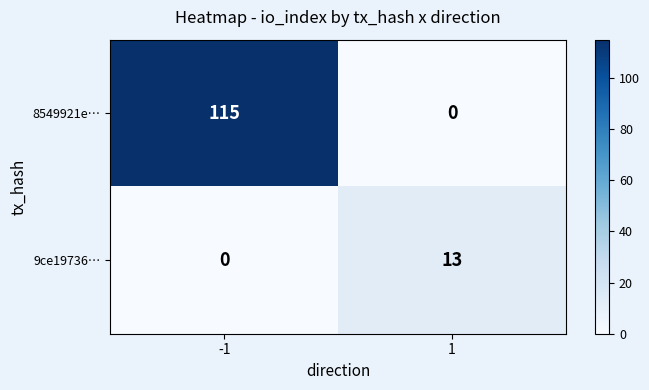

What is the spread (max minus min) of values at 1?

13